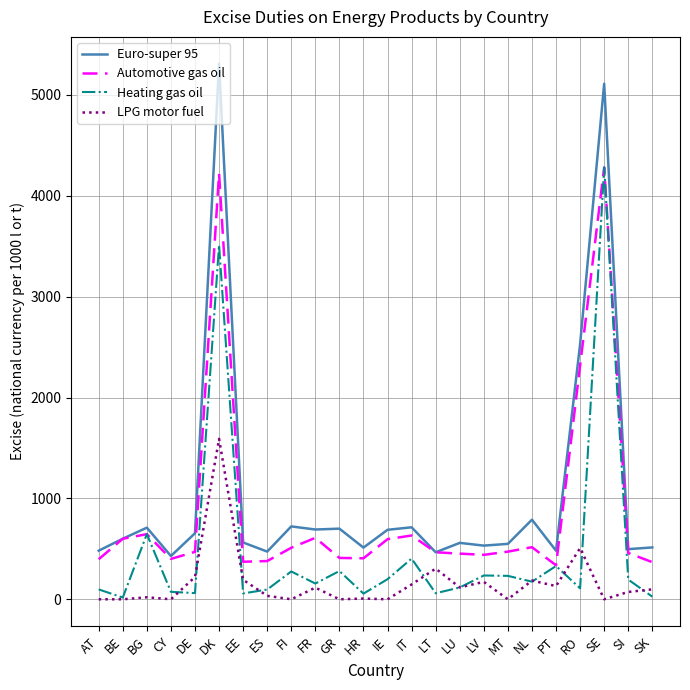

What is the maximum value for LPG motor fuel?

1590.0